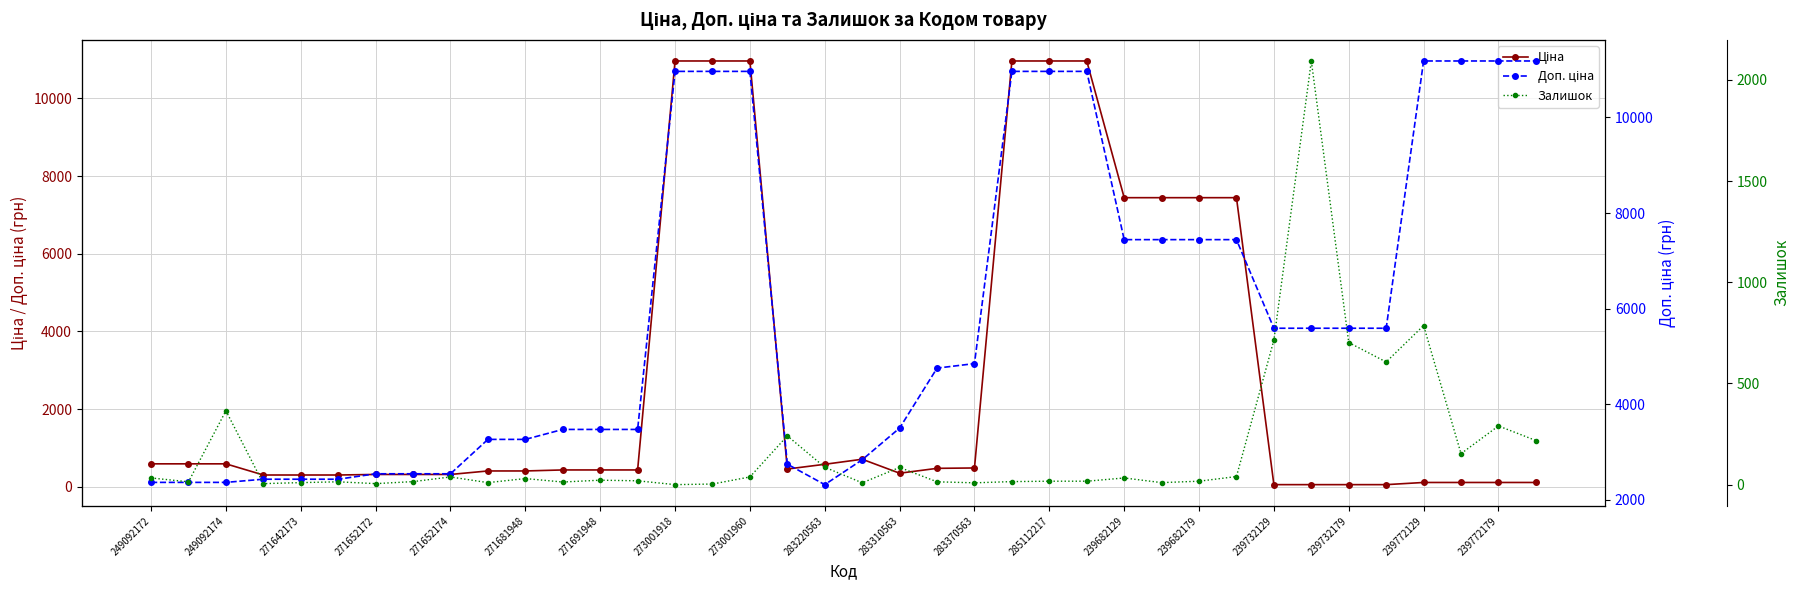

At 271652172, list the series in order from smallest to largest.

Залишок, Ціна, Доп. ціна